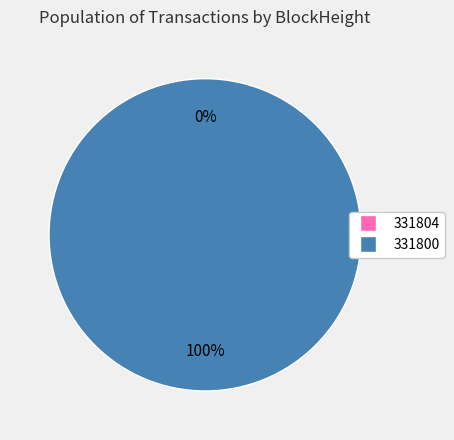

How many segments does this pie chart have?

2